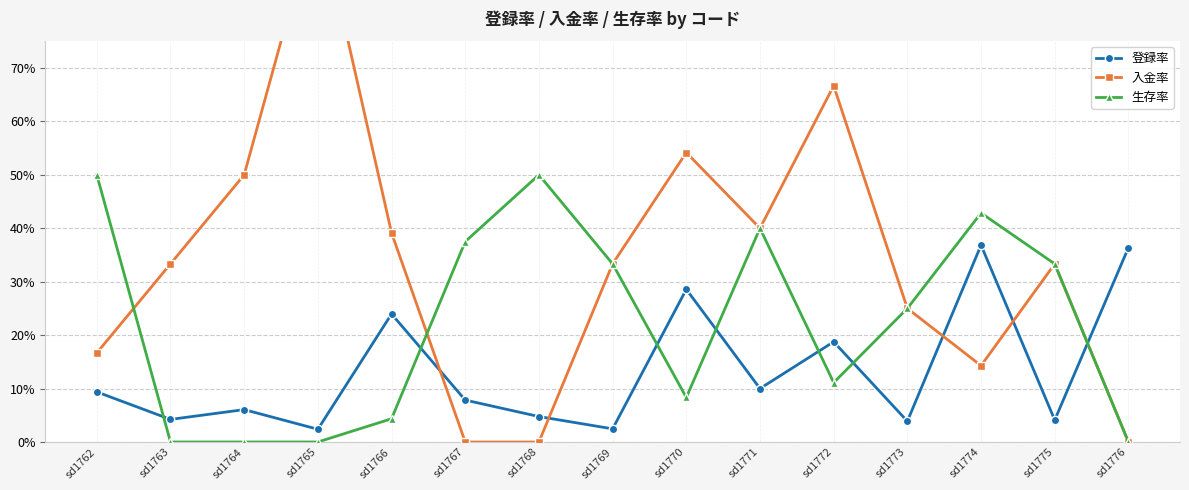

What is the maximum value shown in the chart?

1.0